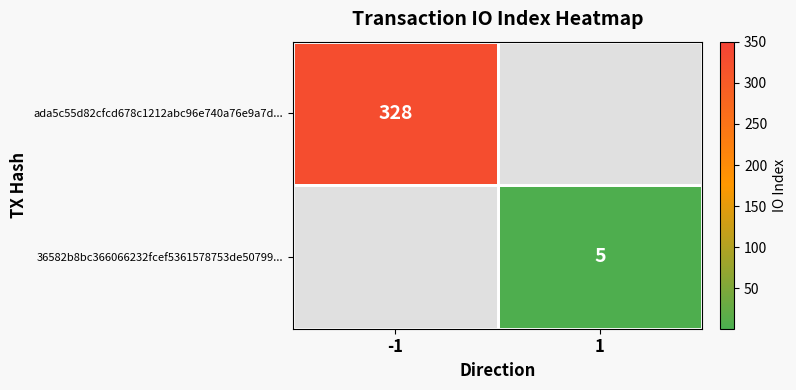

True or false: ada5c55d82cfcd678c1212abc96e740a76e9a7d... has a value of 328 at -1.

True